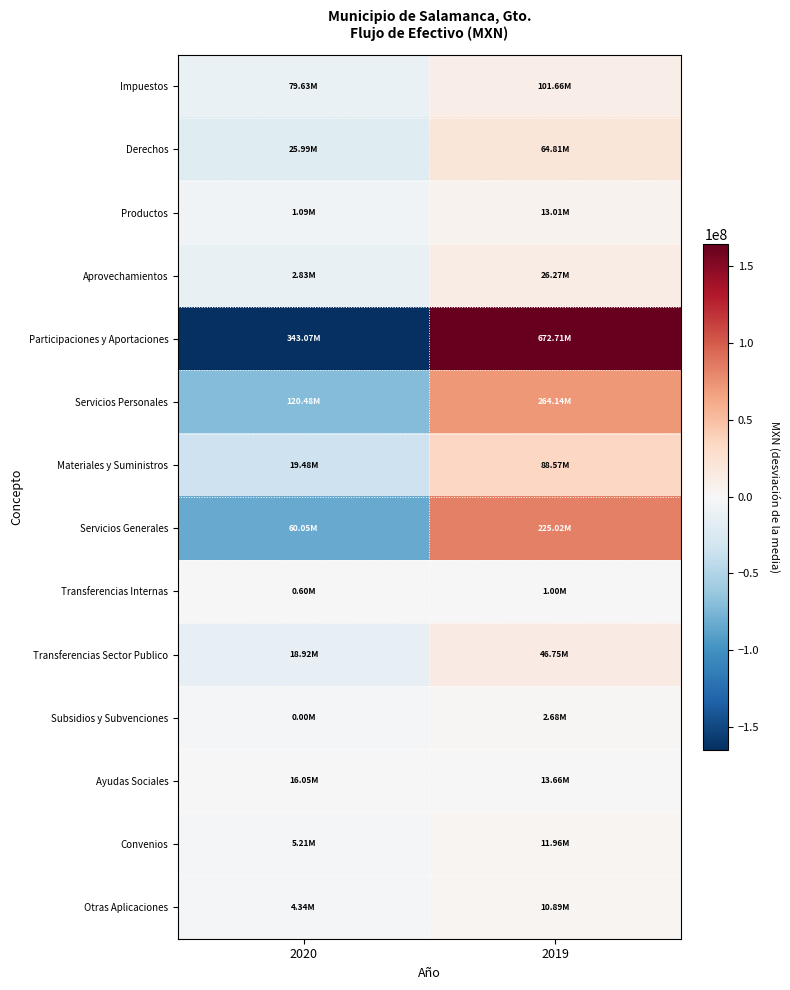

What is the spread (max minus min) of values at 2019?

166013173.6